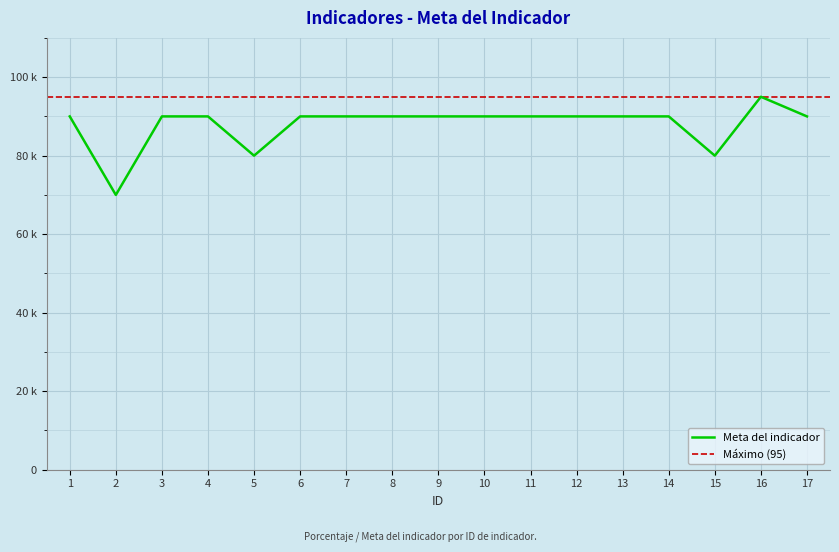

How many points are higher than both their immediate neighbors (excluding endpoints)?

1